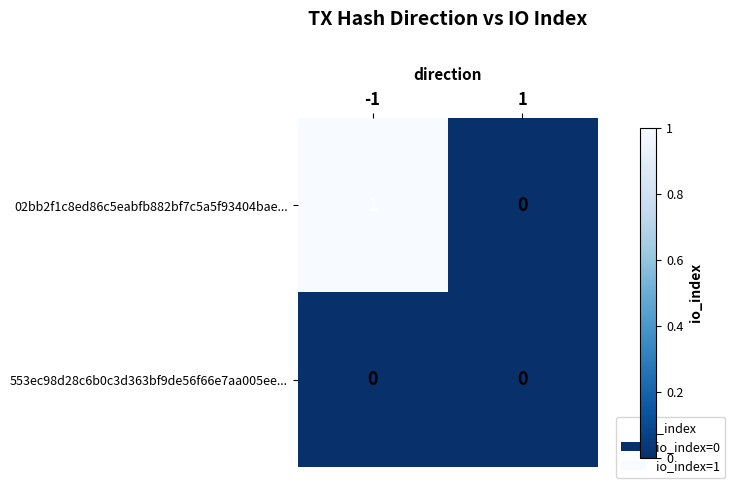

Count the number of categories in the chart.

2